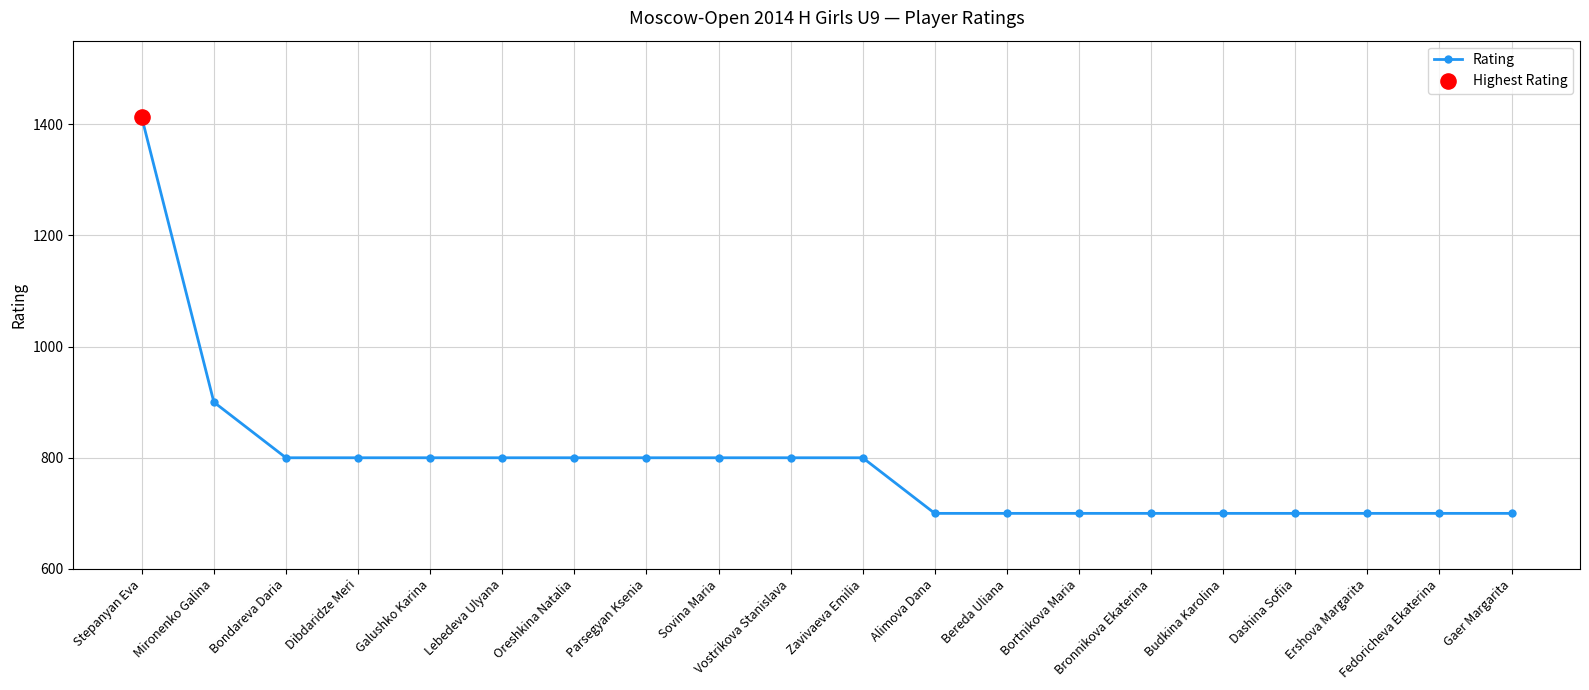

What is the change in value from Bondareva Daria to Ershova Margarita?

-100